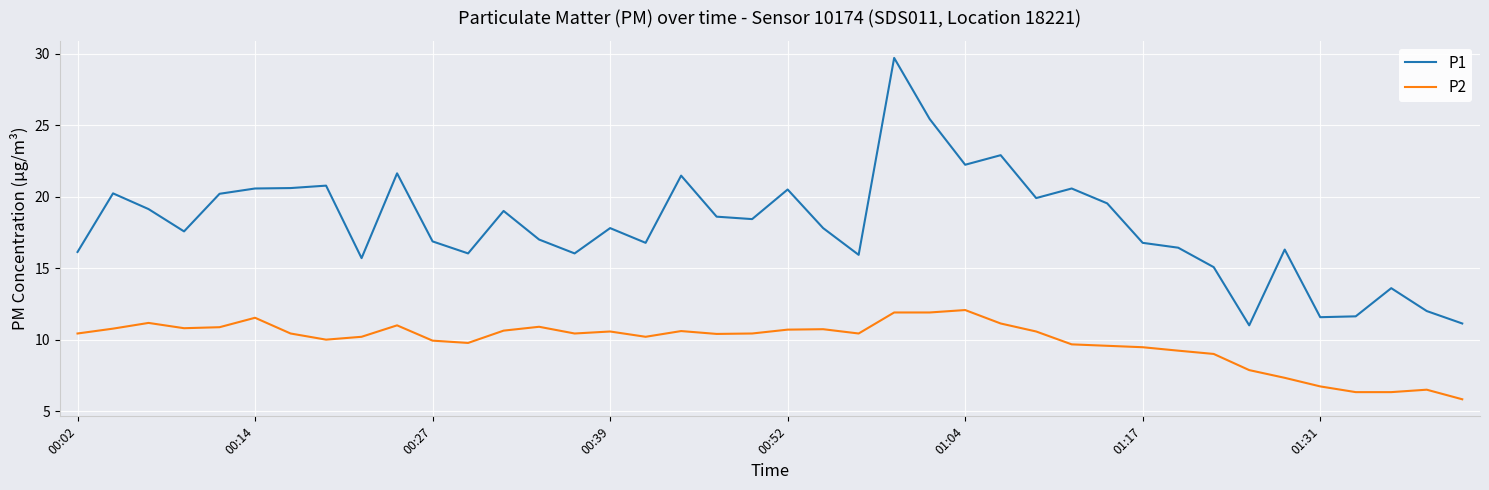

What is the difference between the maximum and minimum values in the P1 series?

18.7